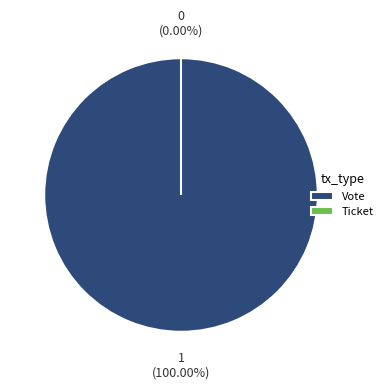

Which slice is the smallest?

Ticket (io_index=0)